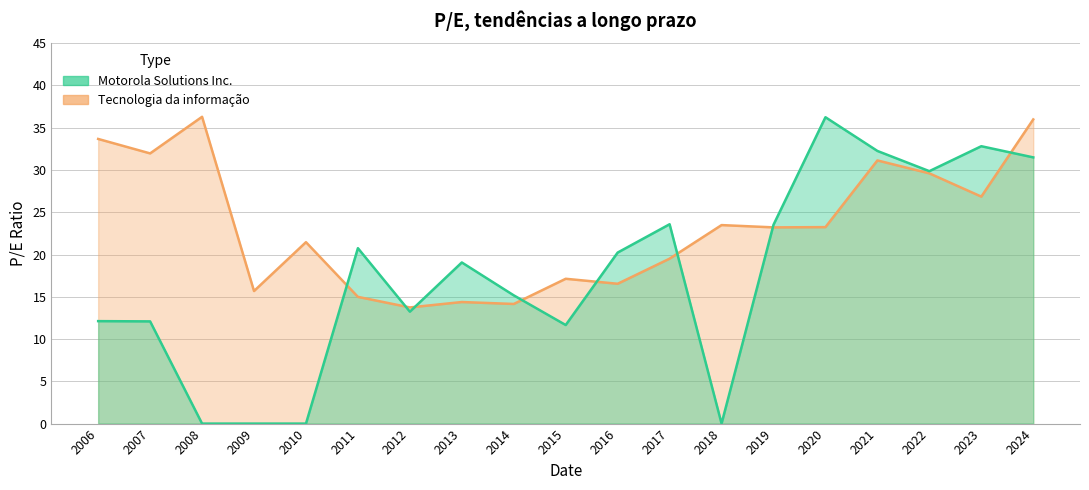

Reading left to right, transcribe all the data shown in this chart.

Tecnologia da informação: 2006=33.7	2007=32.0	2008=36.3	2009=15.7	2010=21.5	2011=15.0	2012=13.7	2013=14.4	2014=14.2	2015=17.1	2016=16.5	2017=19.5	2018=23.5	2019=23.2	2020=23.2	2021=31.1	2022=29.6	2023=26.9	2024=36.0
Motorola Solutions Inc.: 2006=12.1	2007=12.1	2008=0.0	2009=0.0	2010=0.0	2011=20.8	2012=13.2	2013=19.1	2014=15.2	2015=11.7	2016=20.2	2017=23.6	2018=0.0	2019=23.5	2020=36.2	2021=32.2	2022=29.9	2023=32.8	2024=31.5